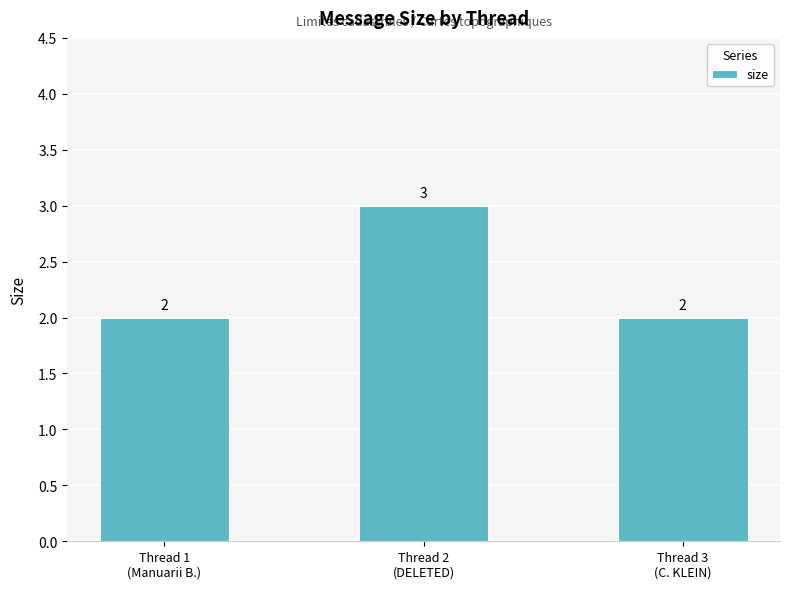

Reading left to right, list all the values displayed in this chart.

2	3	2